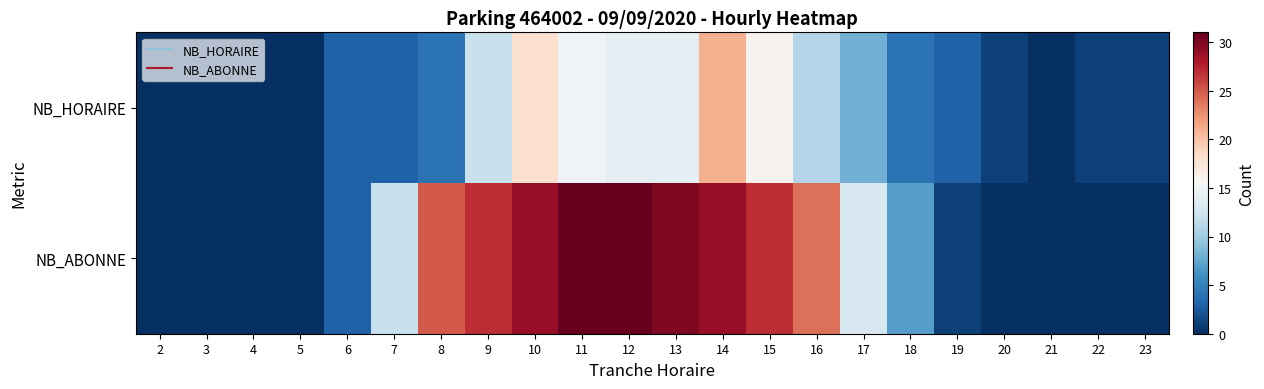

At which category does the chart reach its minimum across all series?

2